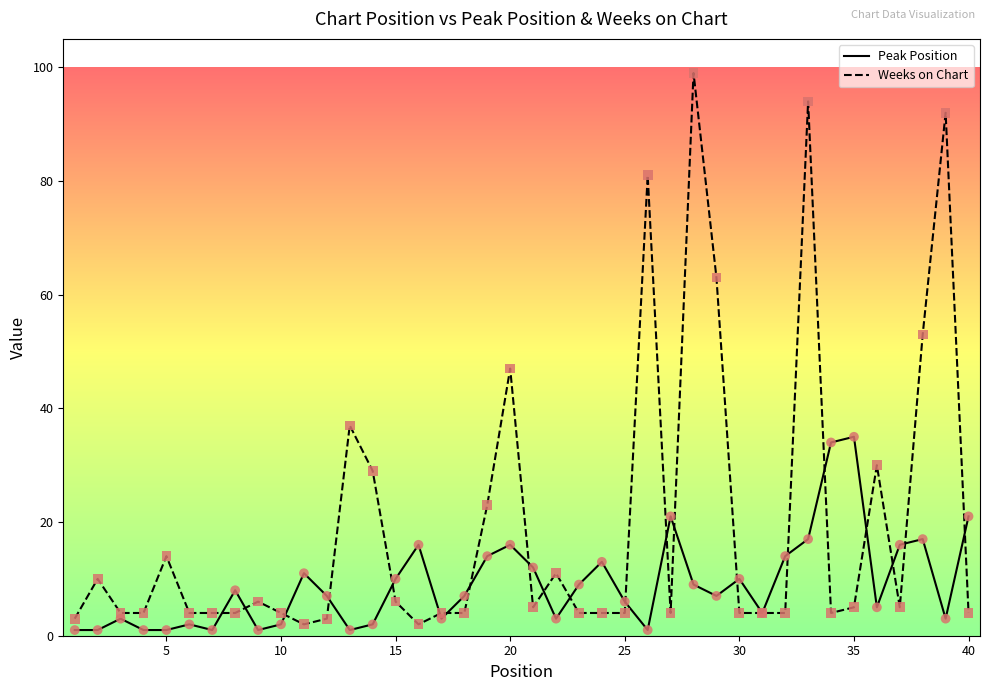

Which series has the widest spread of values?

Weeks on Chart